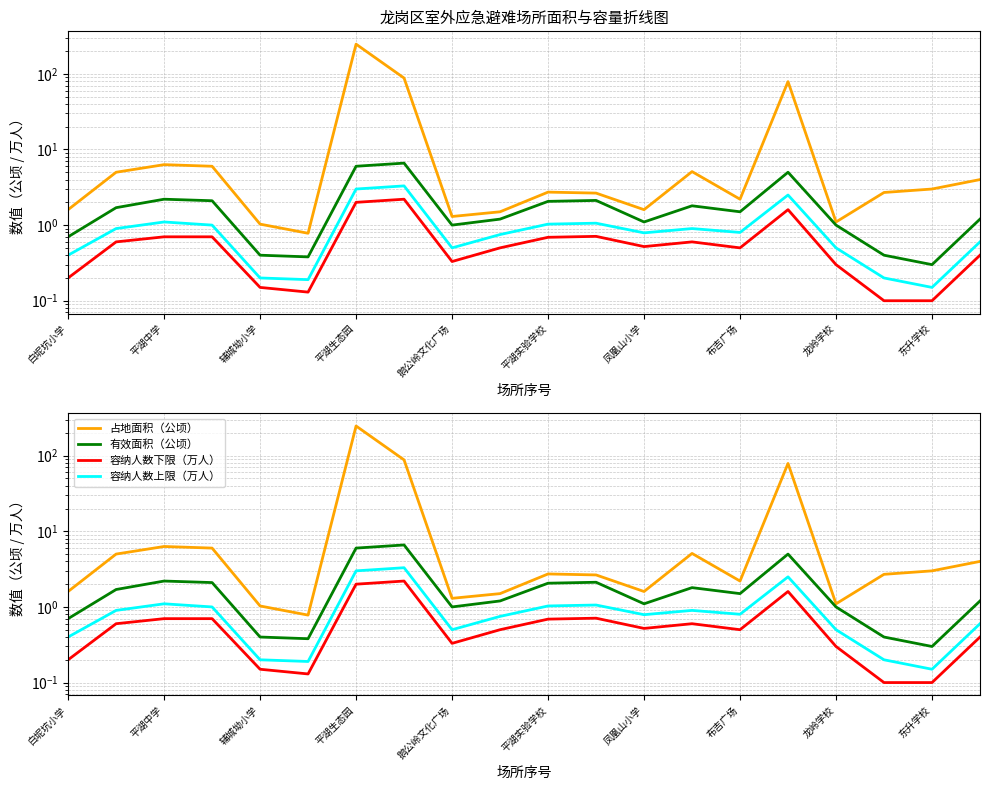

Which has a higher value, 平湖实验学校 or 平湖生态园?

平湖生态园